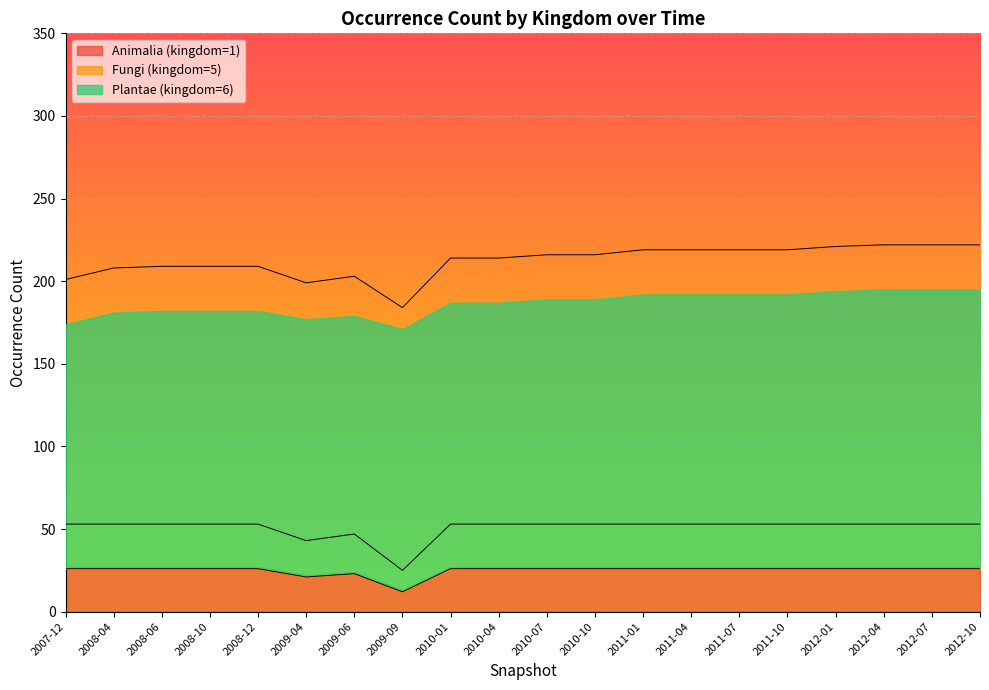

At which category does Animalia (kingdom=1) reach its first local peak?

2009-06